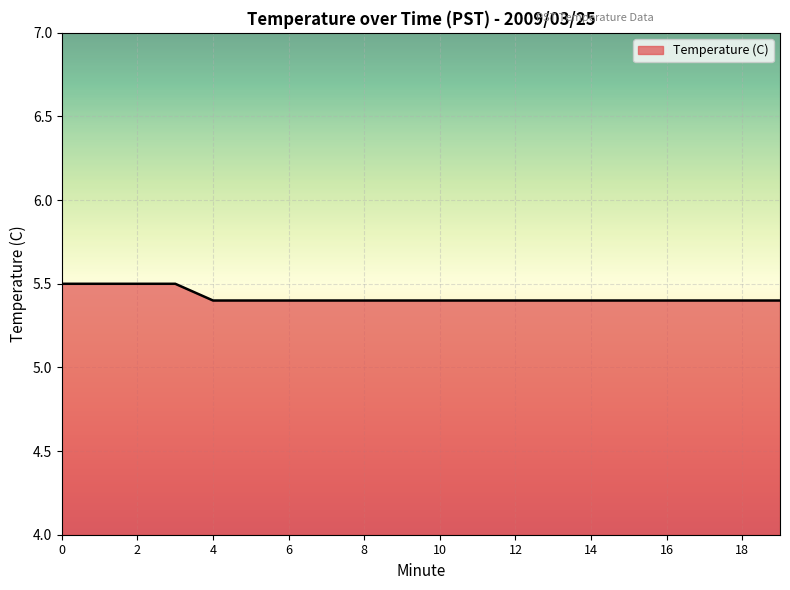

Count the values in the range 5 to 6.

20